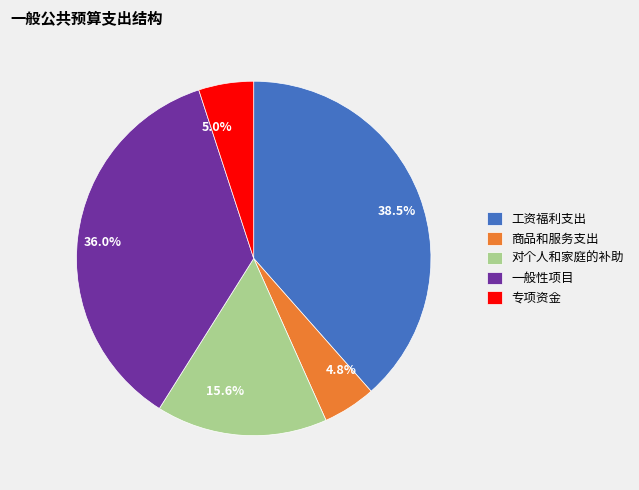

How many segments does this pie chart have?

5